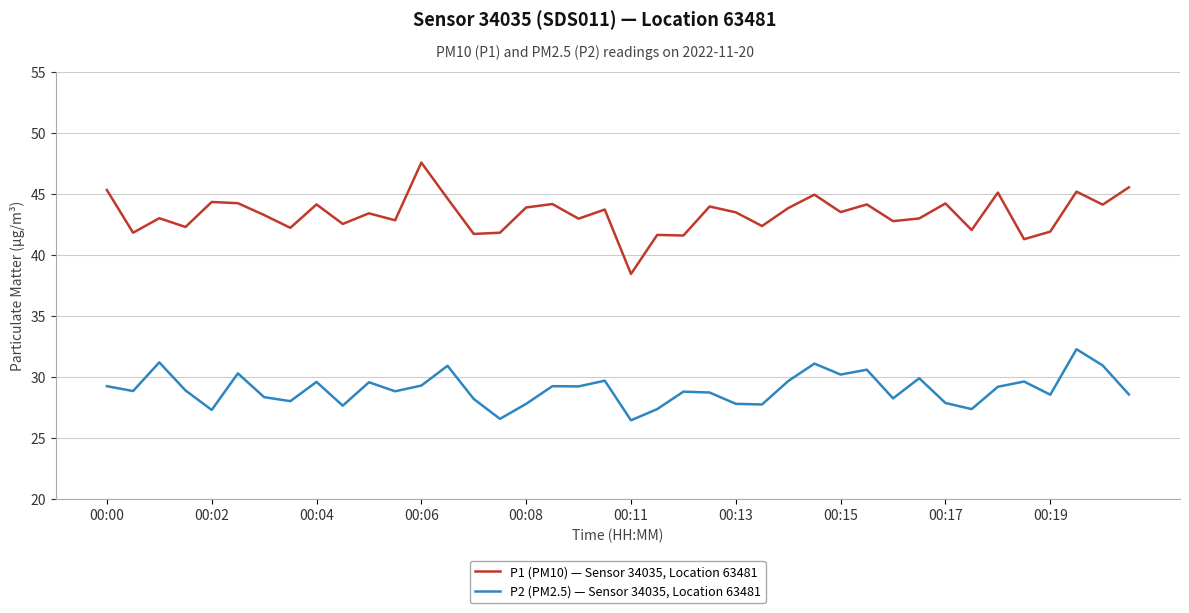

Which series has the largest range (max minus min)?

P1 (PM10) — Sensor 34035, Location 63481